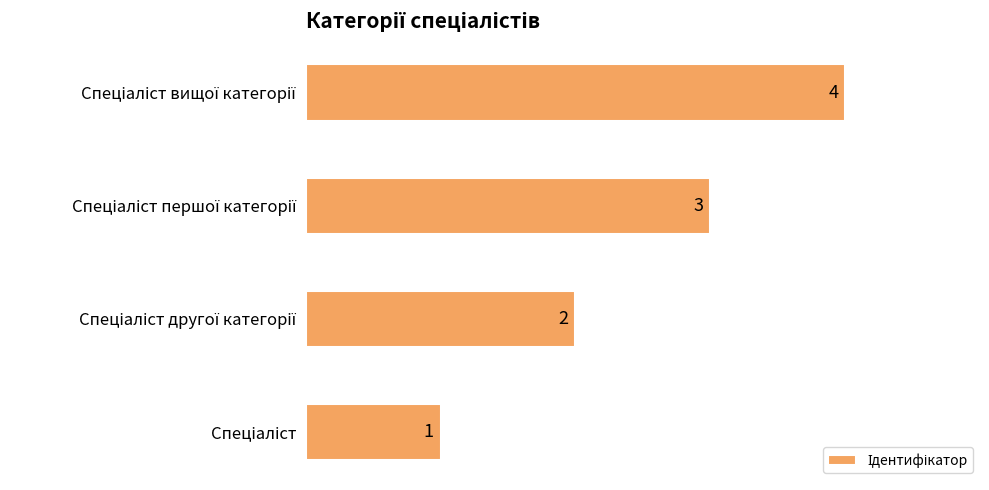

What is the greatest value displayed?

4